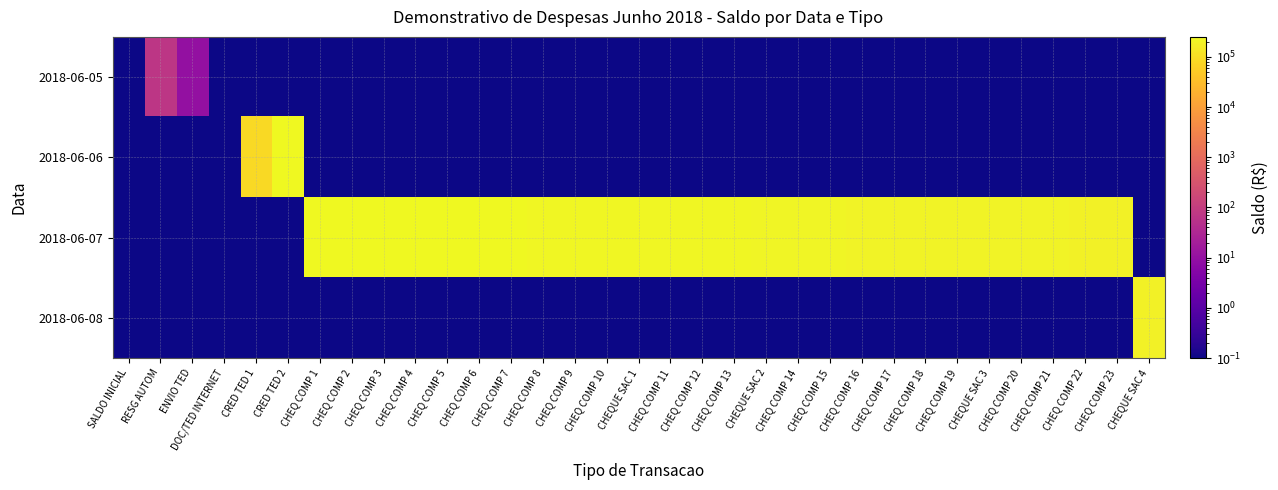

Count the number of data series in this chart.

4